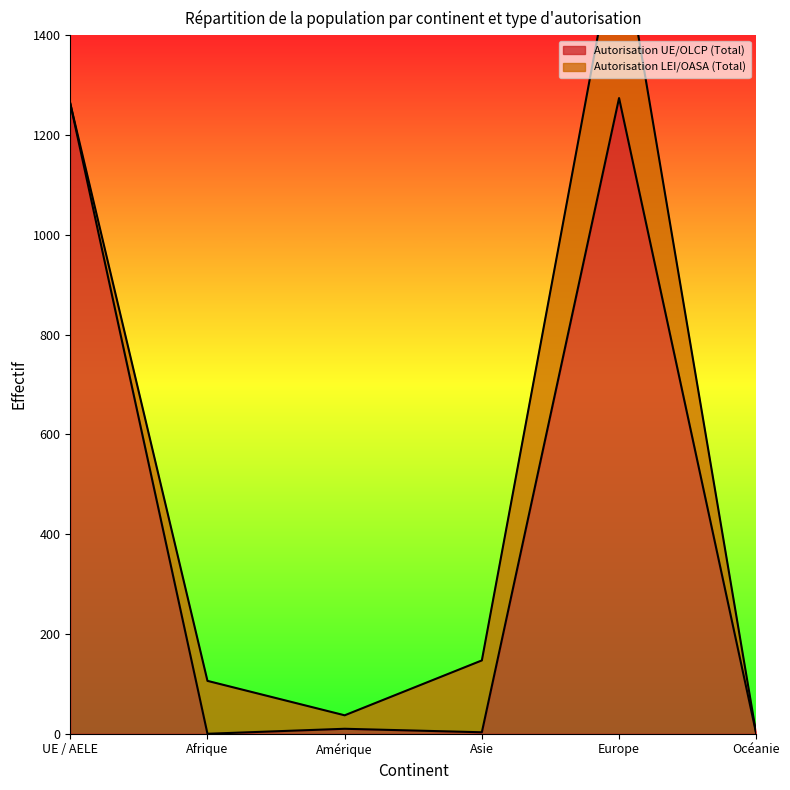

Rank the categories by value from highest to lowest.

Europe, UE / AELE, Amérique, Asie, Afrique, Océanie